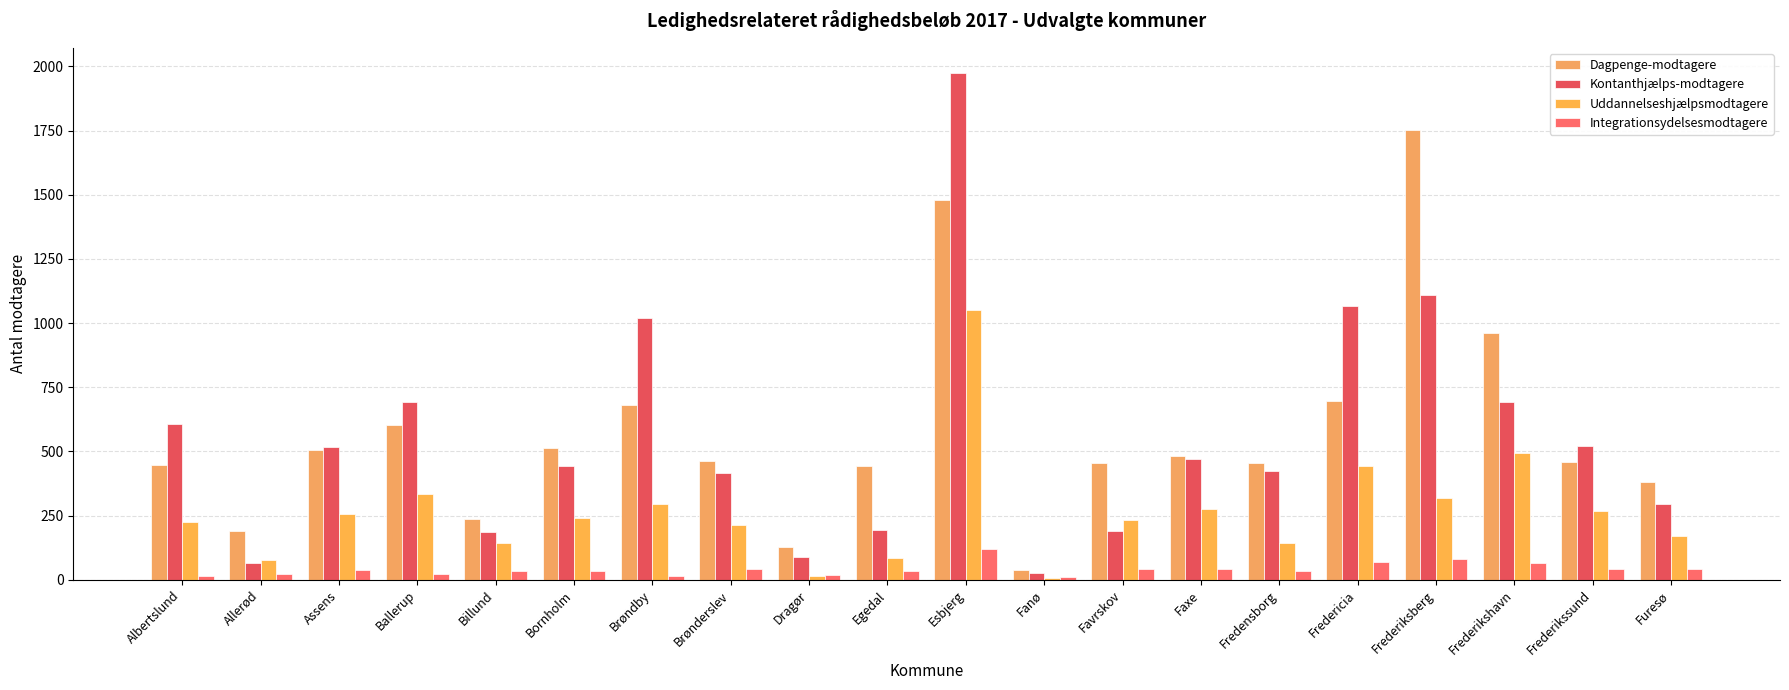

Which series has the largest total across all categories?

Dagpenge-modtagere